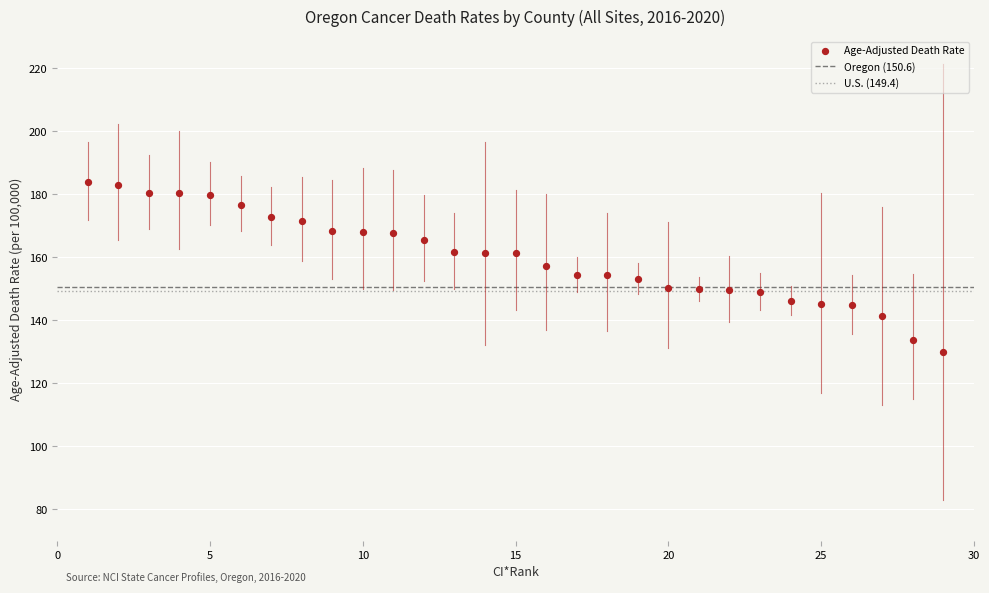

What is the range of Y values (max minus min)?

53.9